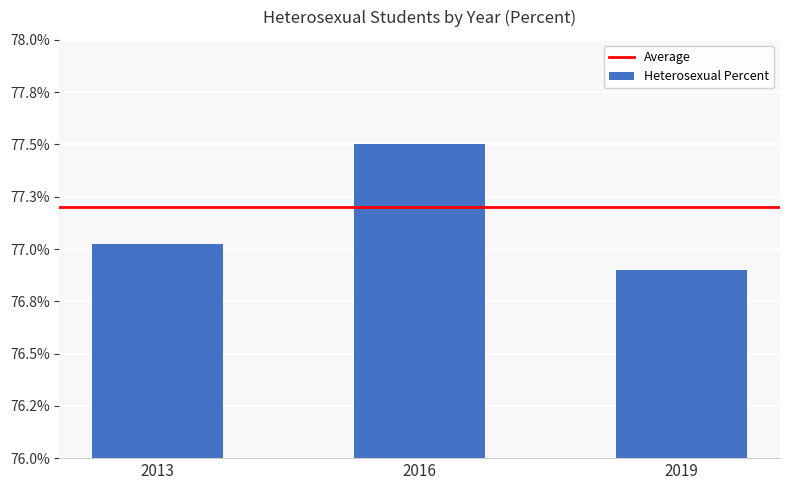

Are the bars horizontal?

No